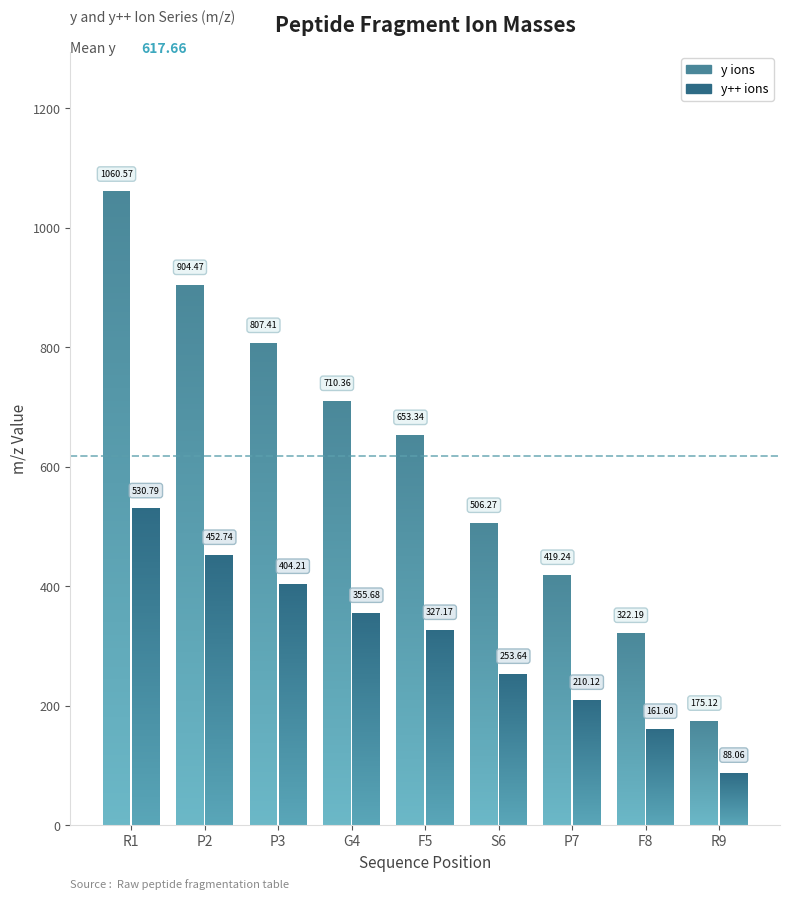

How many data points in y++ ions are less than 327?

4